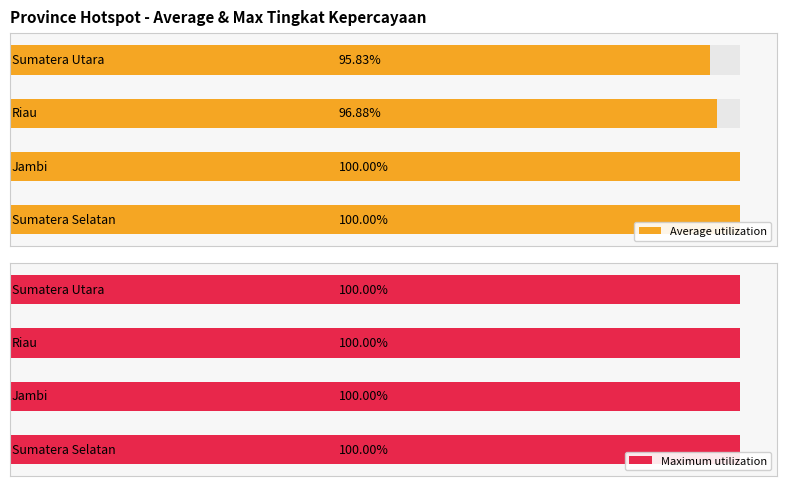

The Average utilization series shows 4.5 at 2. True or false?

False